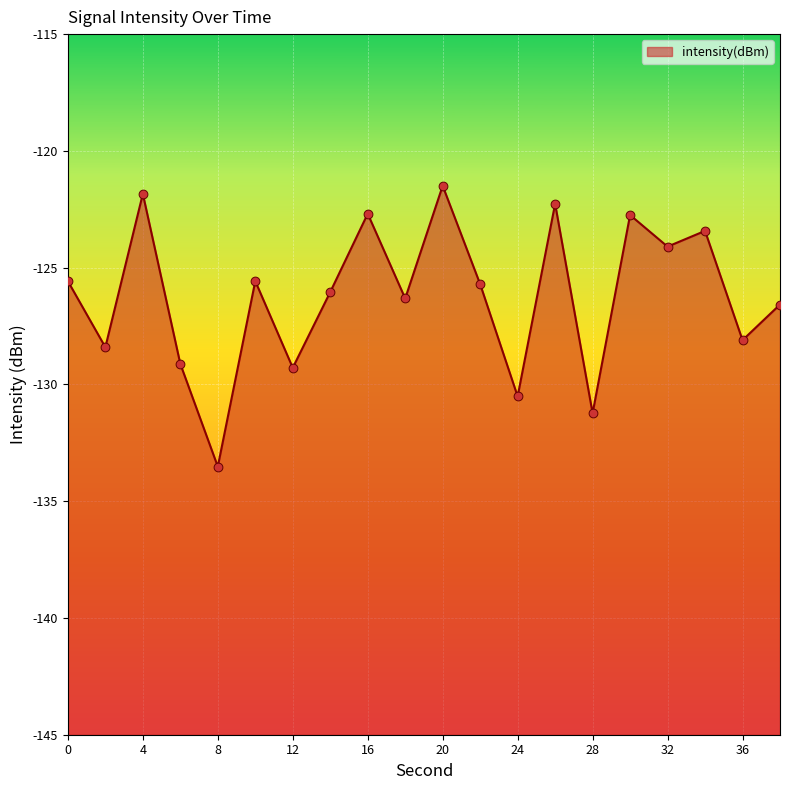

Which has a higher value, 36 or 16?

16